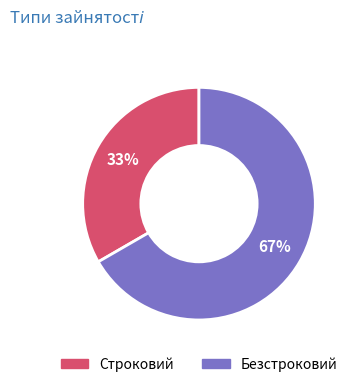

Is it true that Строковий is 33% of the pie?

True